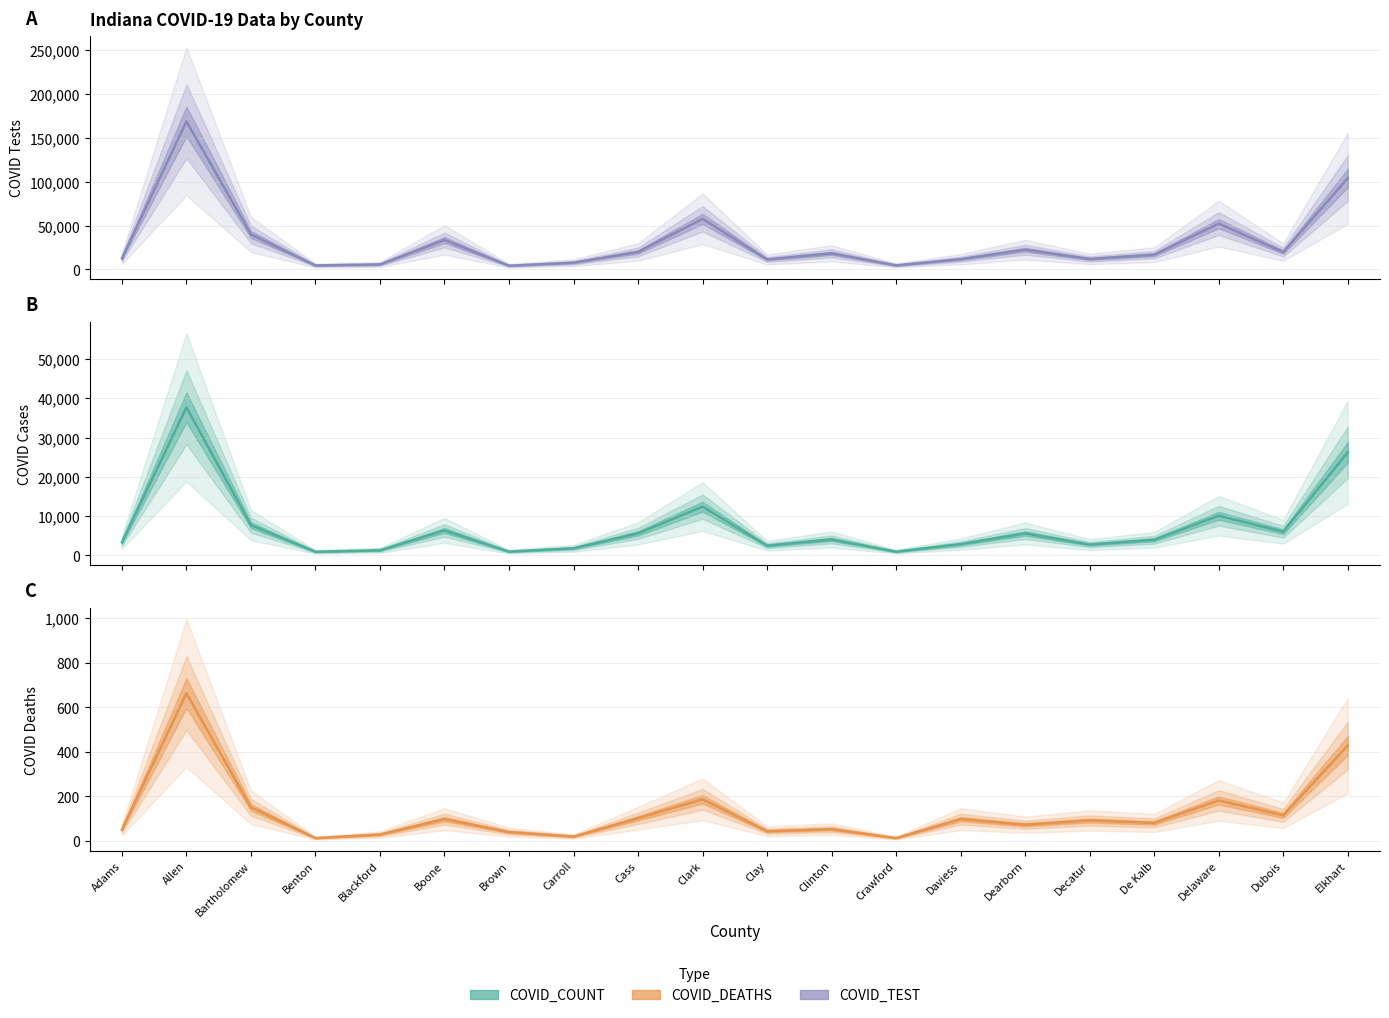

True or false: COVID_TEST and COVID_COUNT intersect in this chart.

False